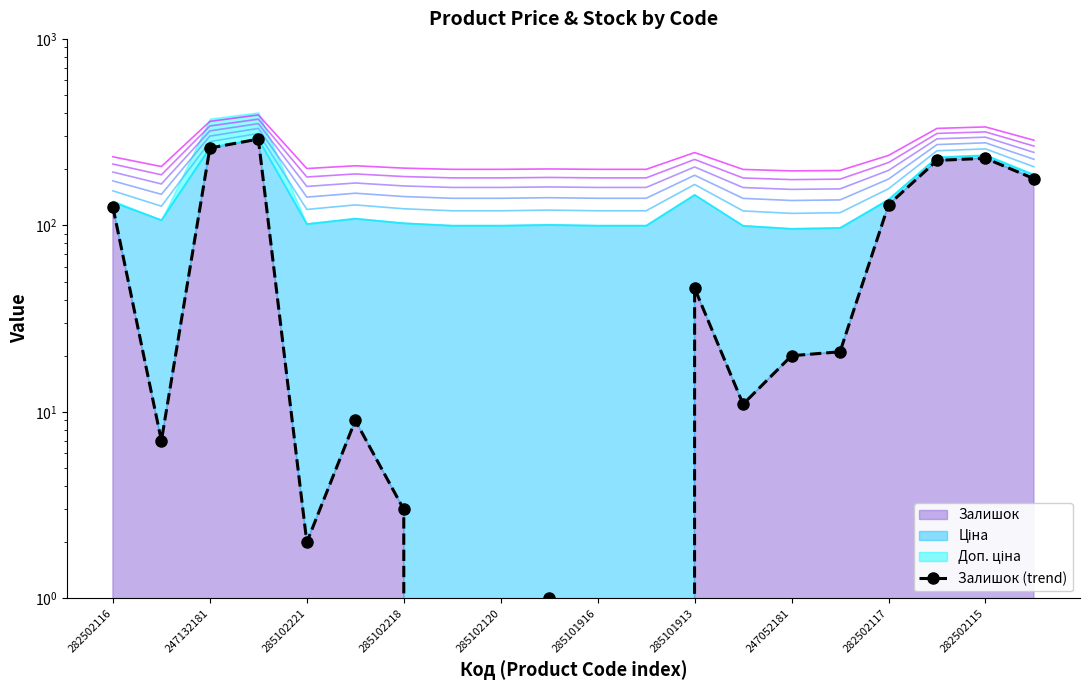

True or false: the data shows 1 at 285102221.

False